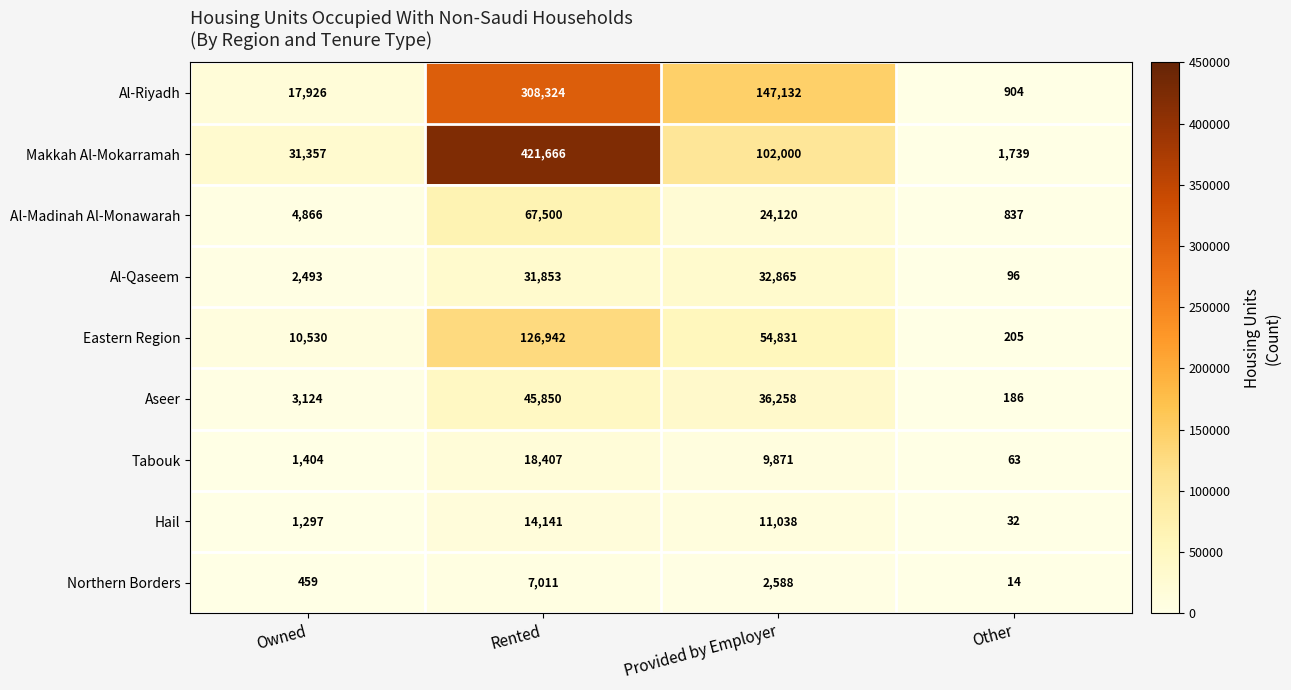

Which label corresponds to the smallest value in the chart?

Other